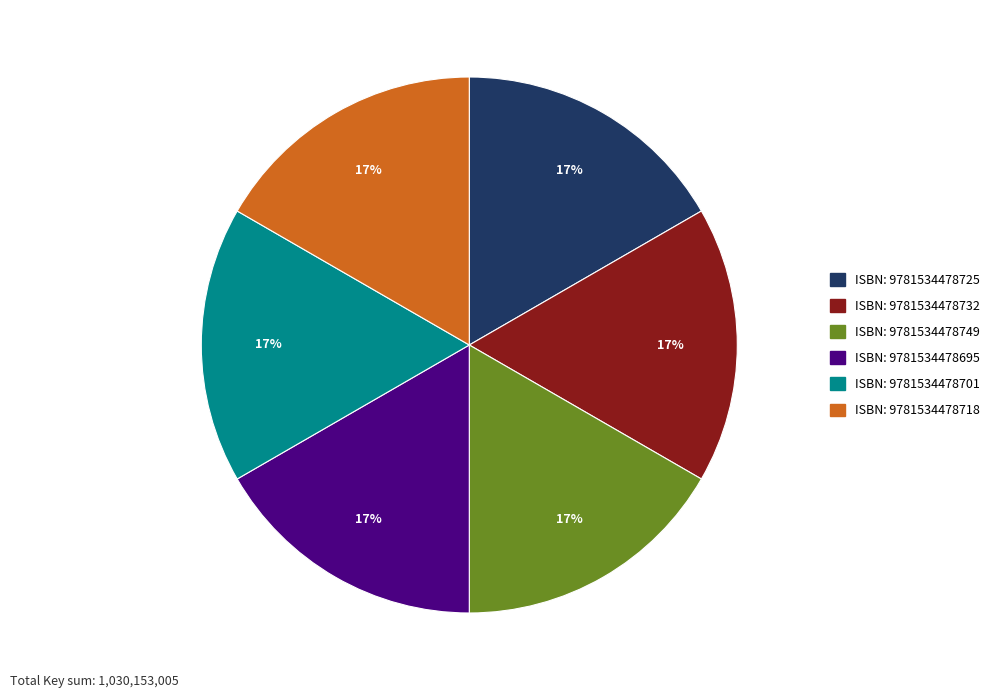

Does ISBN: 9781534478701 account for over 50% of the chart?

No